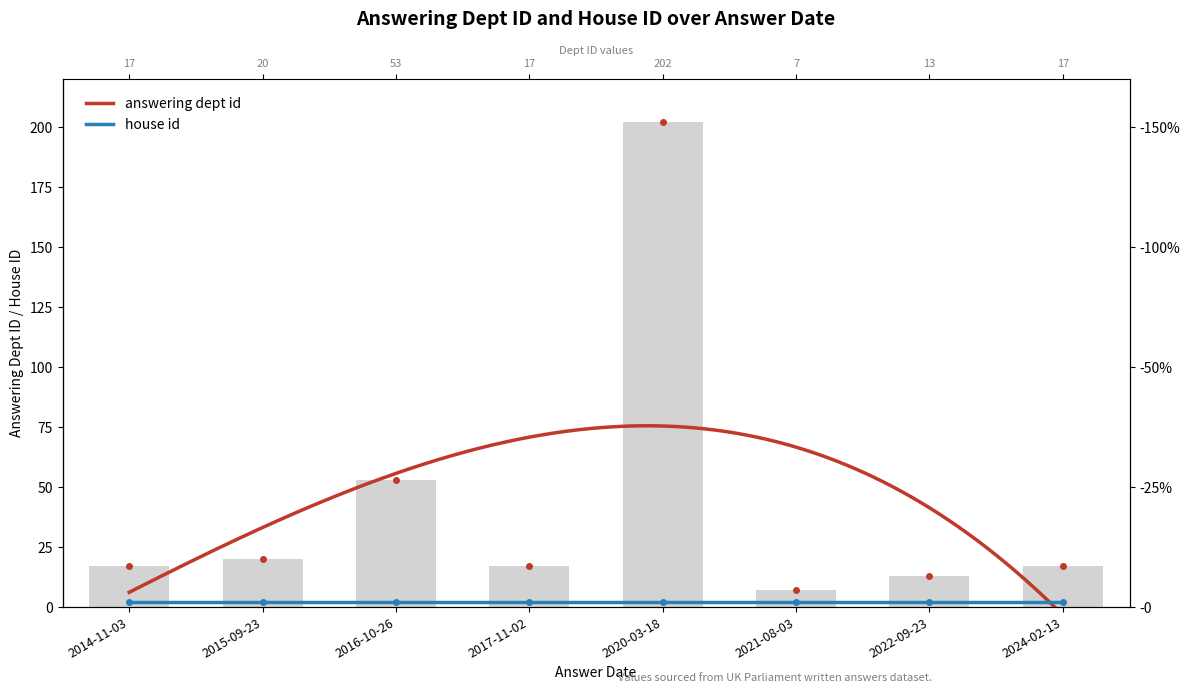

Is it true that the value at 2014-11-03 is 17?

True